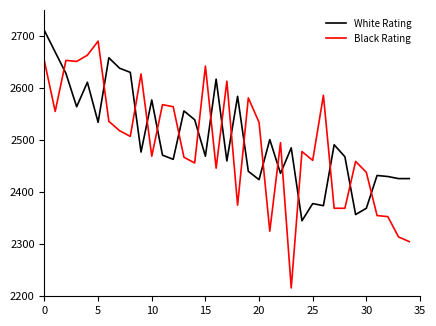

True or false: Black Rating and White Rating cross at least once.

True